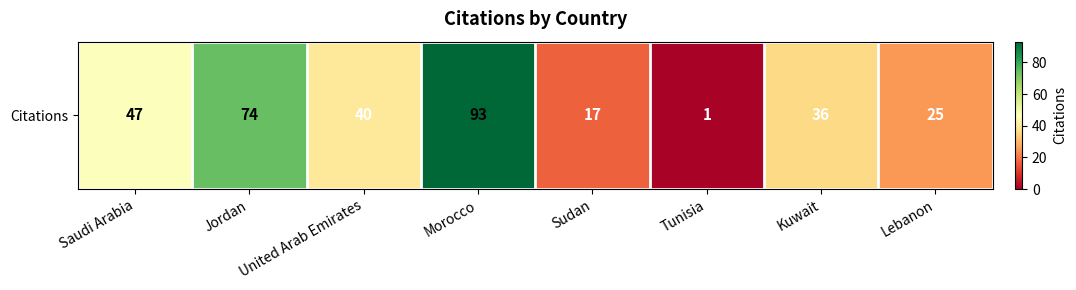

At which label is the value closest to 47?

Saudi Arabia